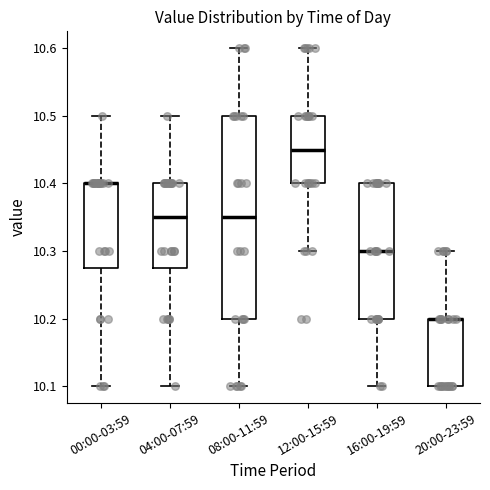

Where does the lower whisker of the box for 16:00-19:59 end on the y-axis? The values are not printed on the chart, so give them approximately, as read against the axis.

10.10